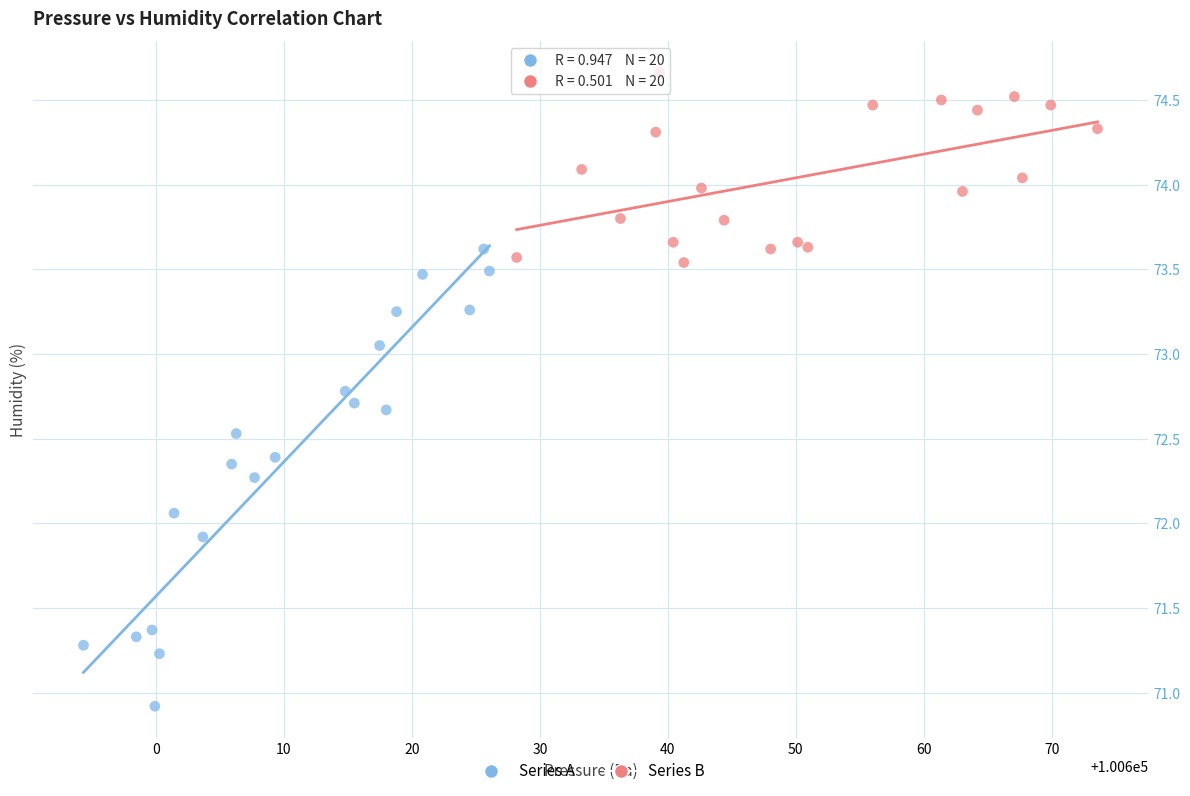

What are all the series names shown in the legend?

Series A, Series B